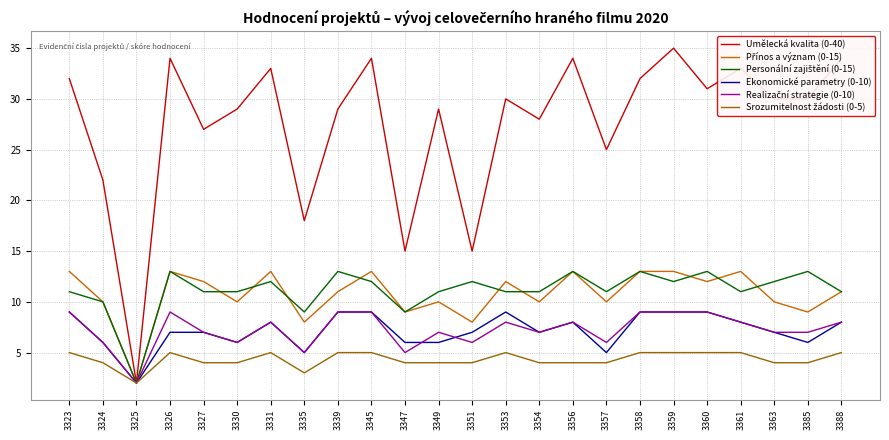

Which series has the largest total across all categories?

Umělecká kvalita (0-40)